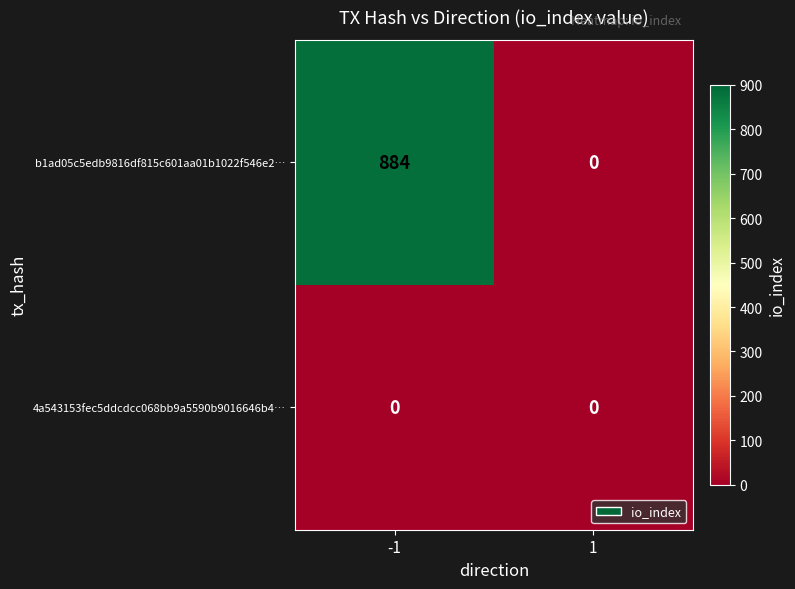

List the series in order of their overall mean, highest first.

b1ad05c5edb9816df815c601aa01b1022f546e2…, 4a543153fec5ddcdcc068bb9a5590b9016646b4…